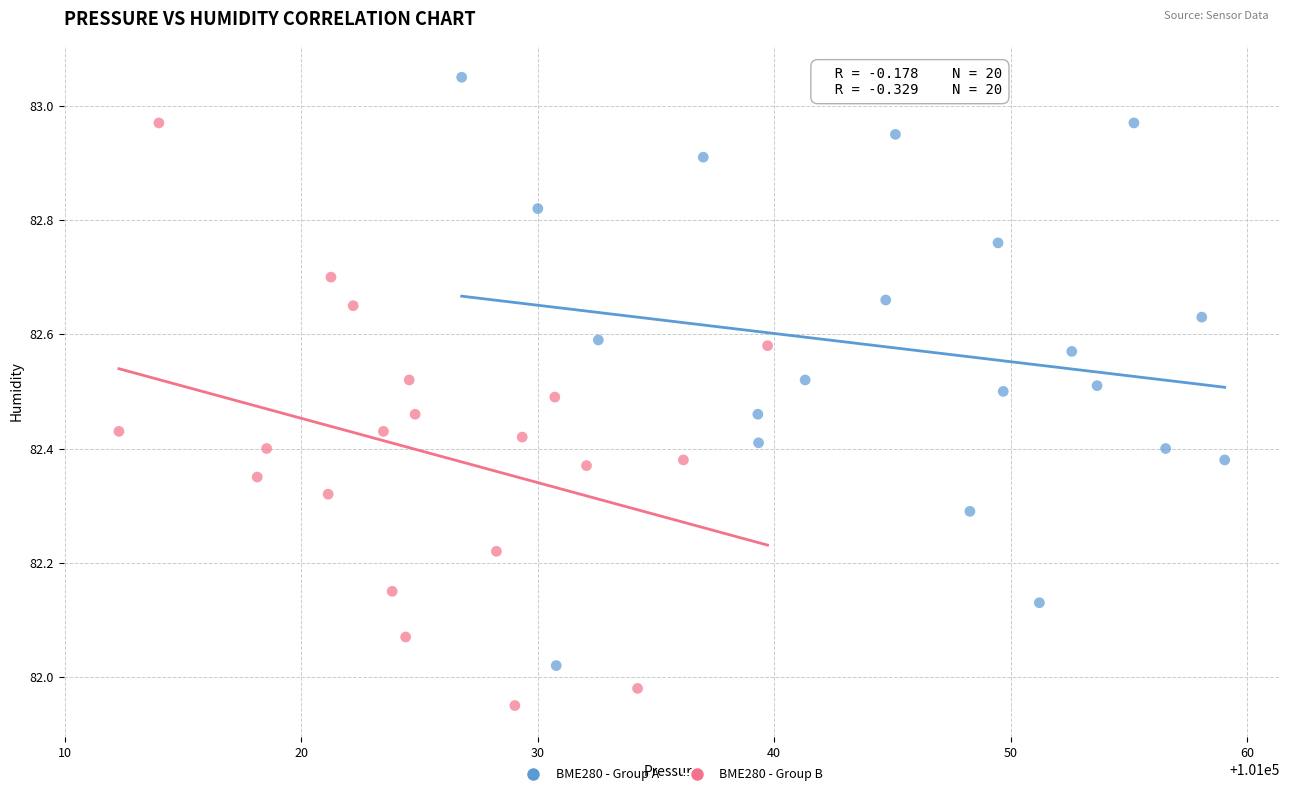

Which series contains the highest Y value?

BME280 - Group A